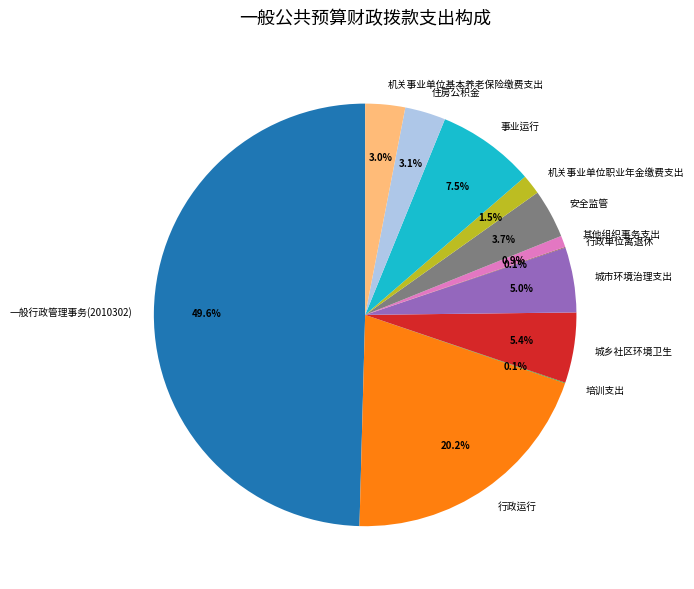

True or false: 机关事业单位职业年金缴费支出 accounts for 10% of the total.

False